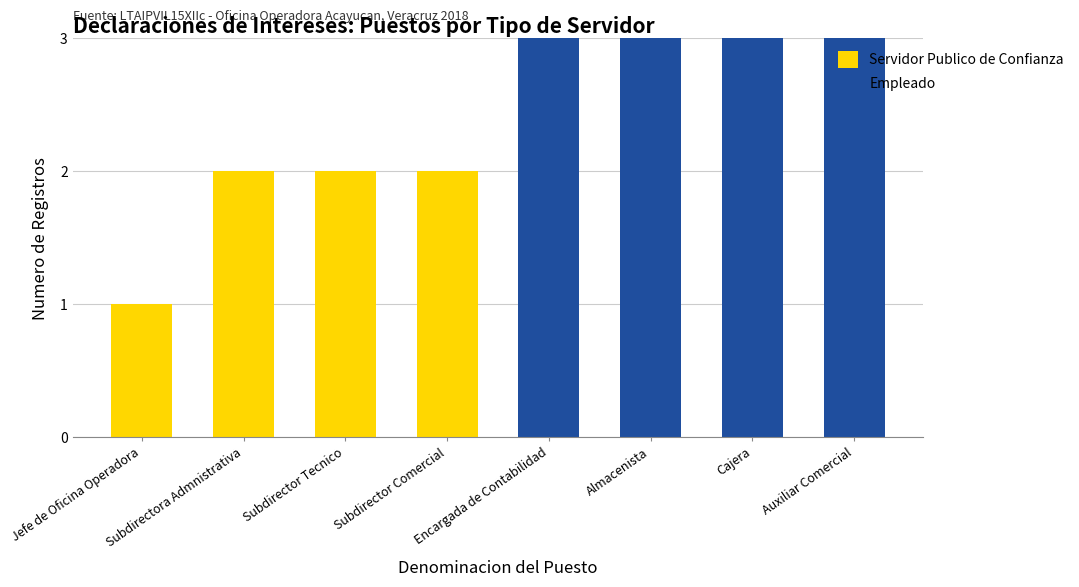

At which label is Servidor Publico de Confianza closest to 1?

Jefe de Oficina Operadora